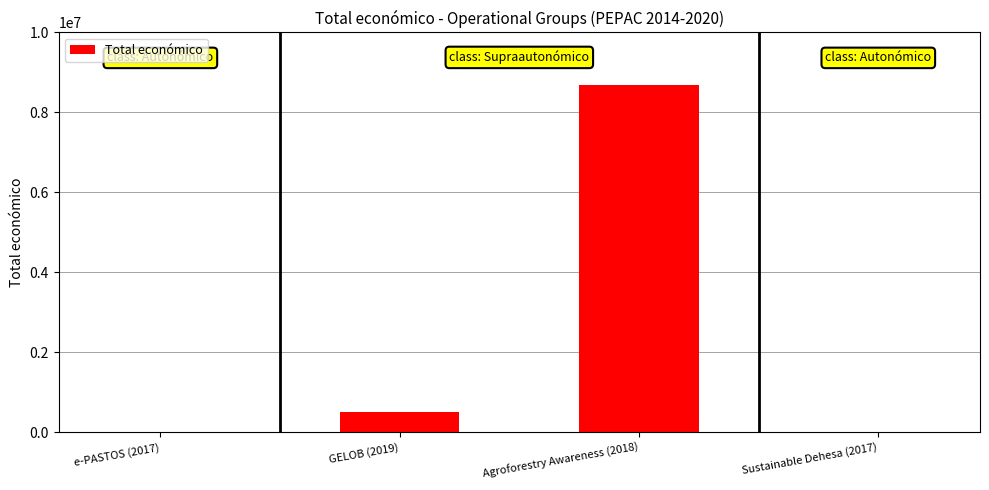

At which label is the value closest to 4345582?

GELOB (2019)